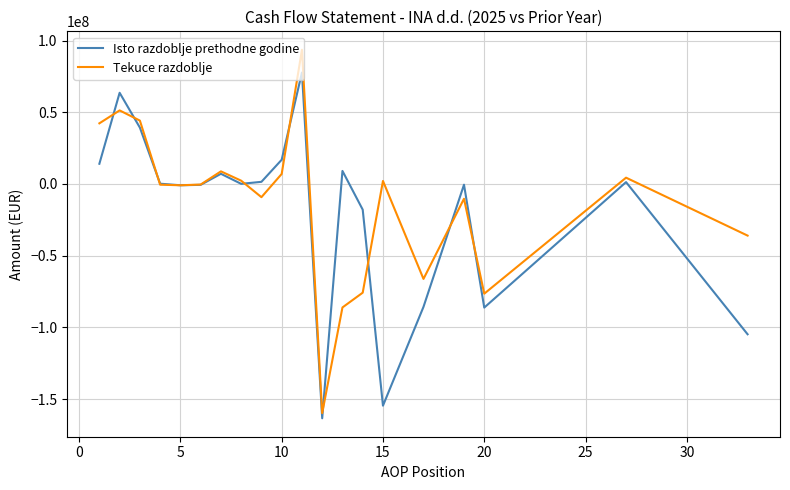

List the series in order of their overall mean, highest first.

Tekuce razdoblje, Isto razdoblje prethodne godine